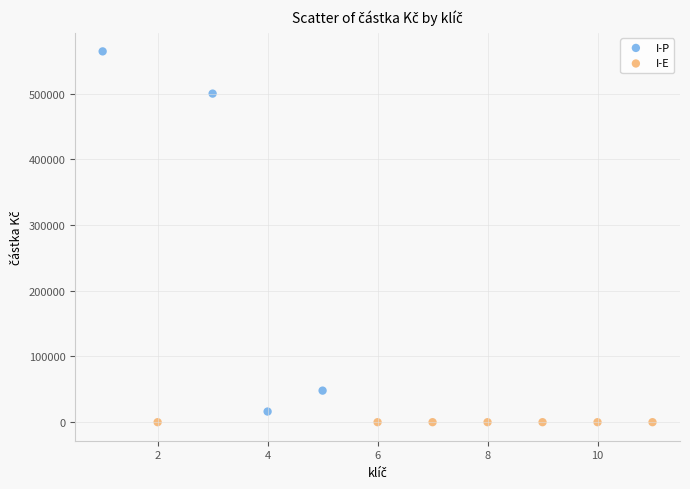

Which series contains the highest Y value?

I-P